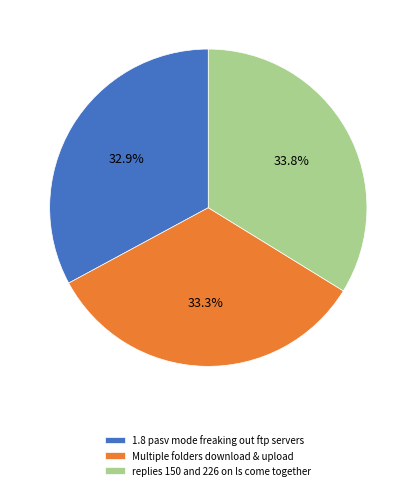

Approximately how many times larger is the value at 1.8 pasv mode freaking out ftp servers compared to Multiple folders download & upload?

1.0